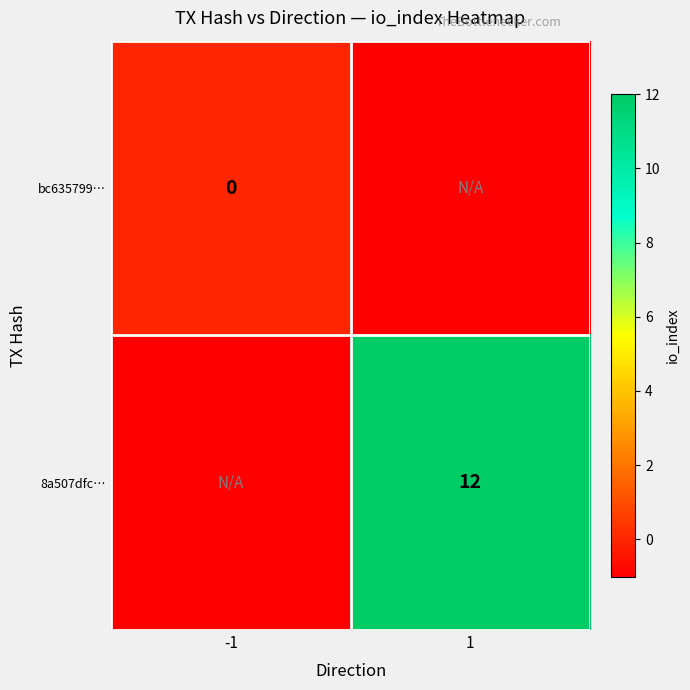

Is it true that 8a507dfc… equals 12 at 1?

True